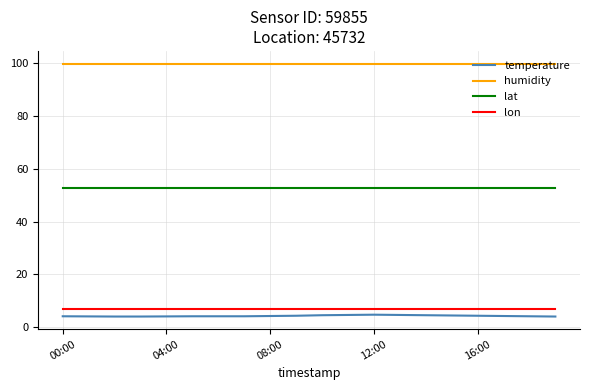

How many series are shown in this chart?

4